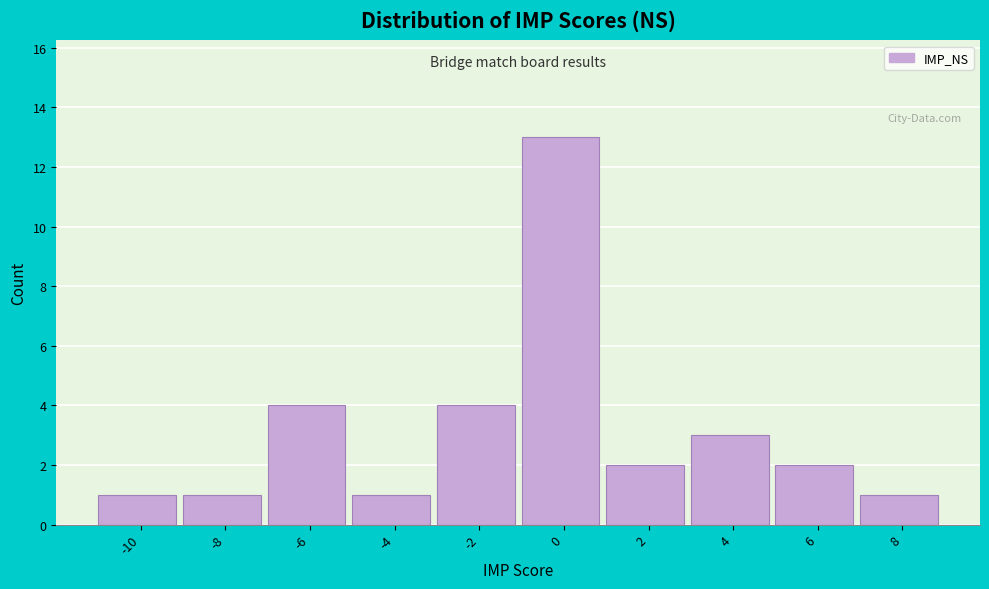

Reading right to left, transcribe all the data shown in this chart.

1	2	3	2	13	4	1	4	1	1